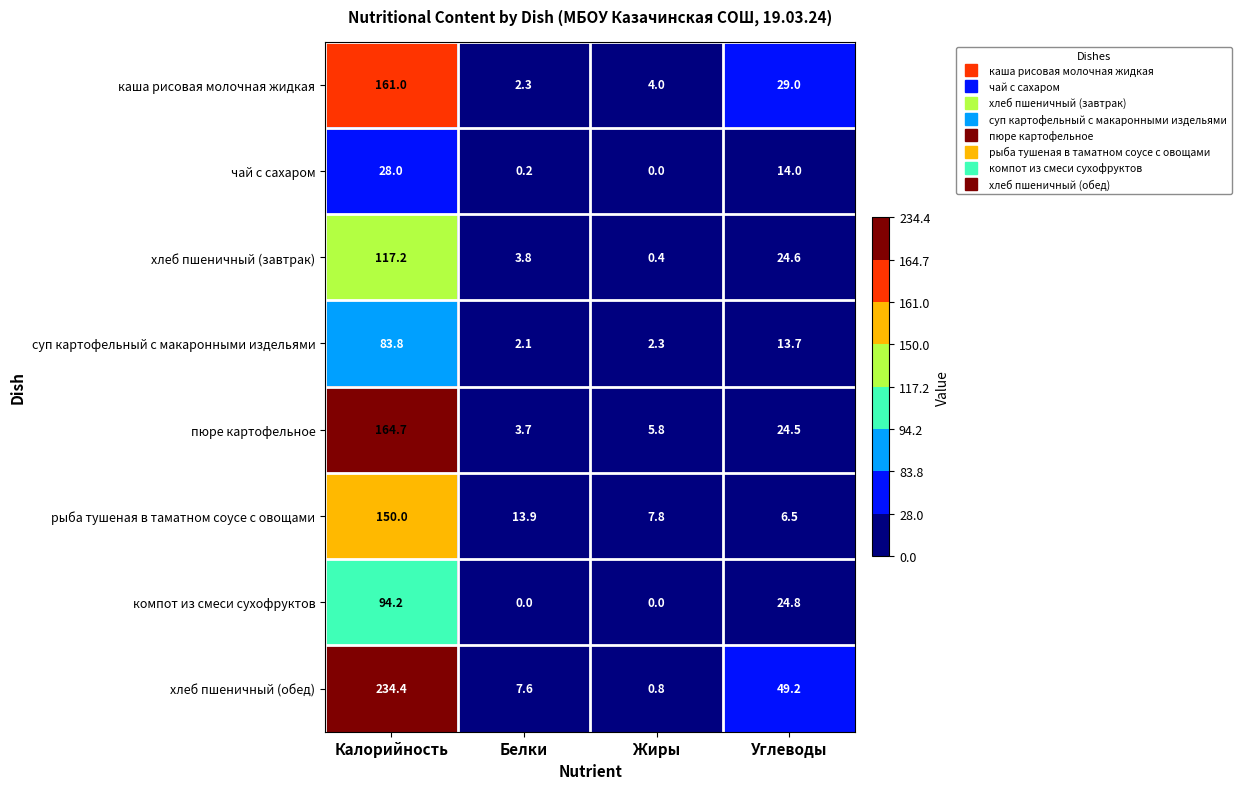

Which series has the largest total across all categories?

хлеб пшеничный (обед)